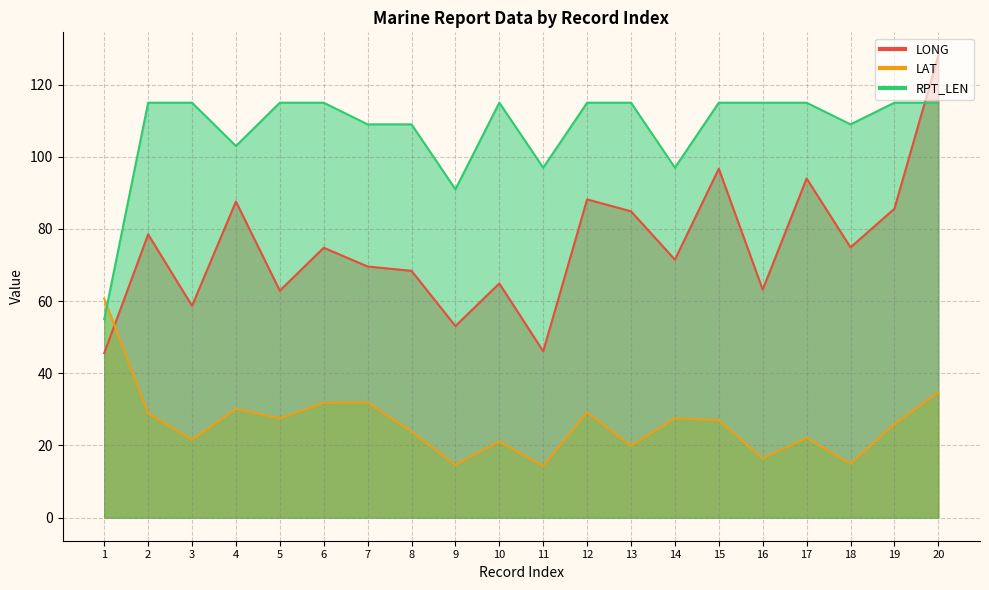

At which category does LAT reach its first local peak?

4